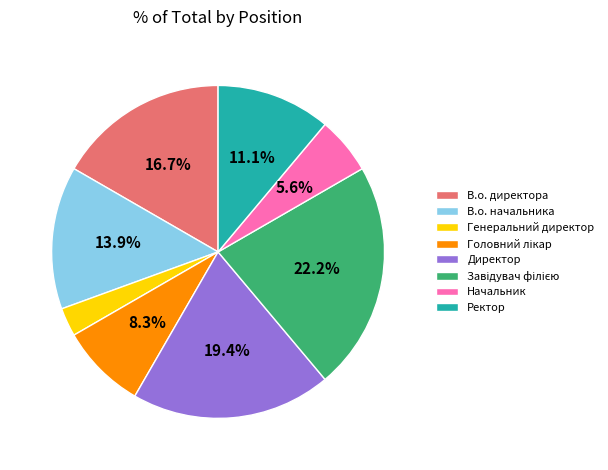

Count the number of slices in the pie.

8